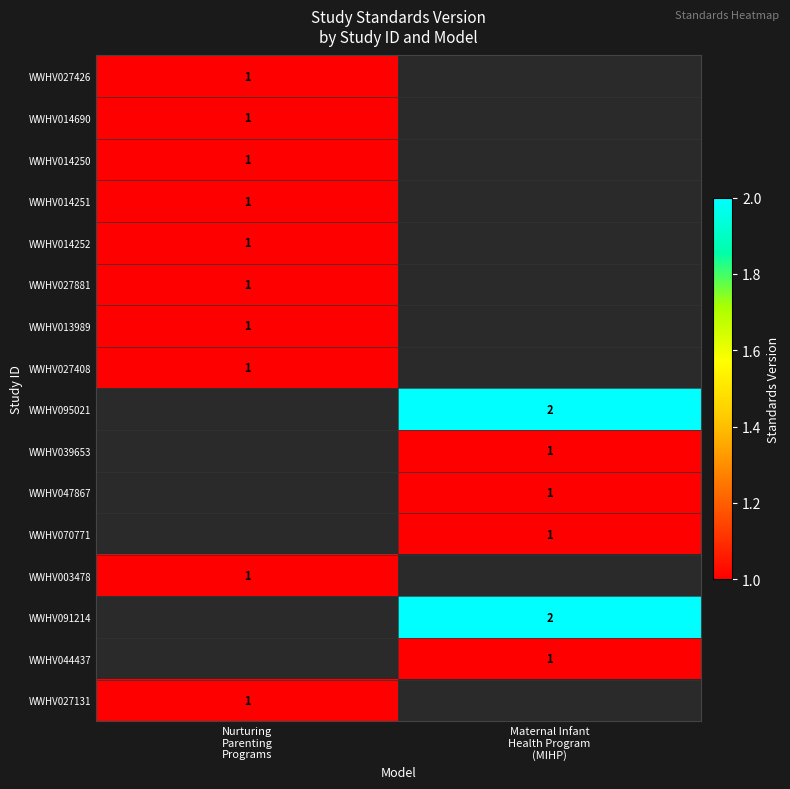

The value of WWHV091214 at Maternal Infant Health Program (MIHP) is 2.0. True or false?

True